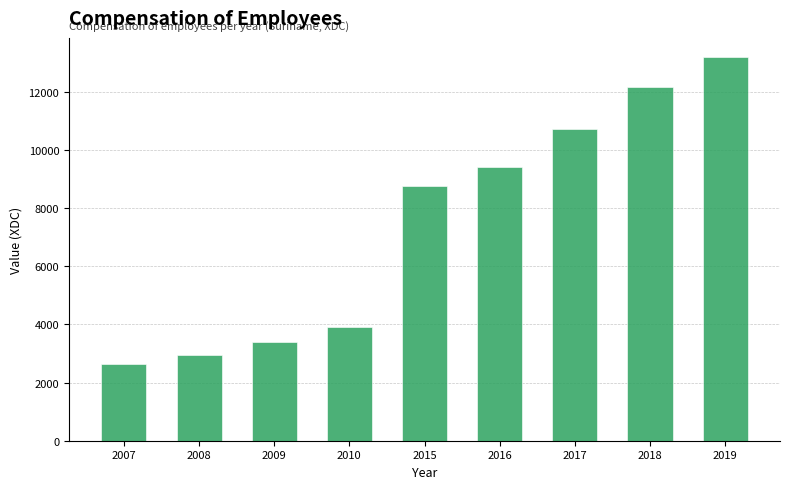

What is the smallest value displayed?

2652.2